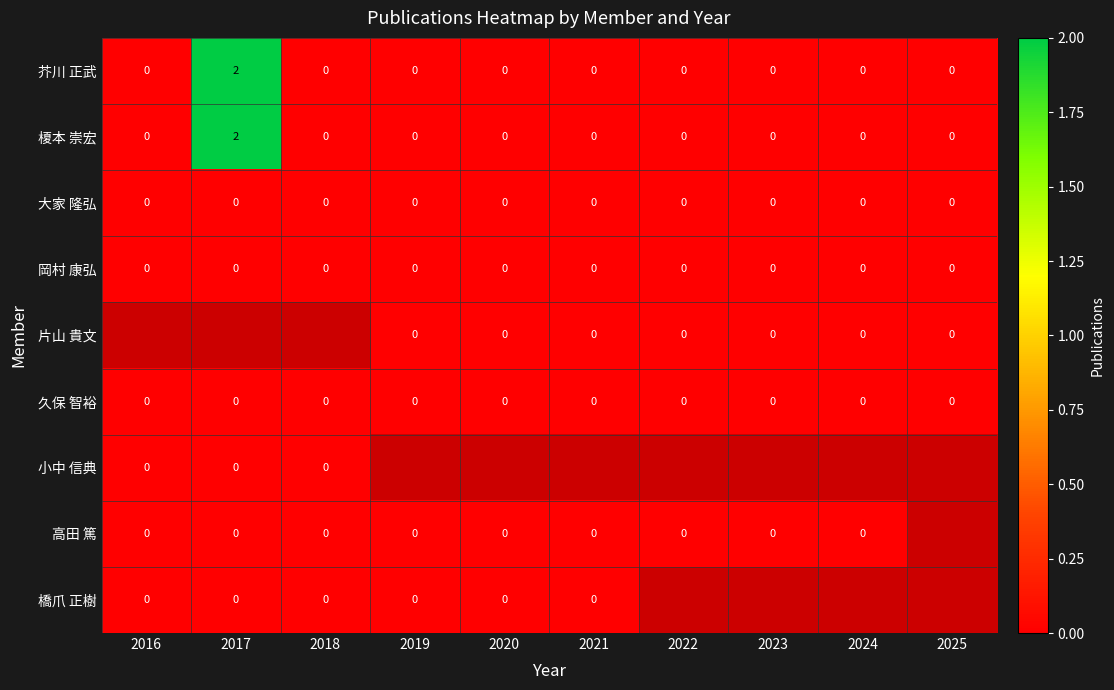

What is the spread (max minus min) of values at 2017?

2.0